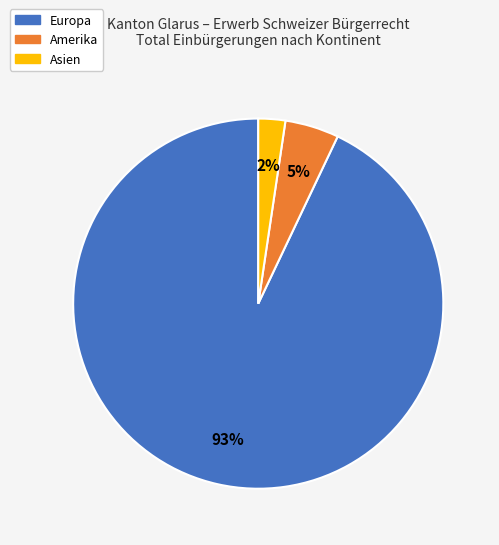

Is there a majority slice in this chart?

Yes